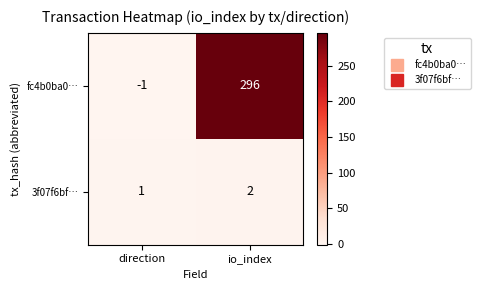

The fc4b0ba0… series shows -1 at direction. True or false?

True